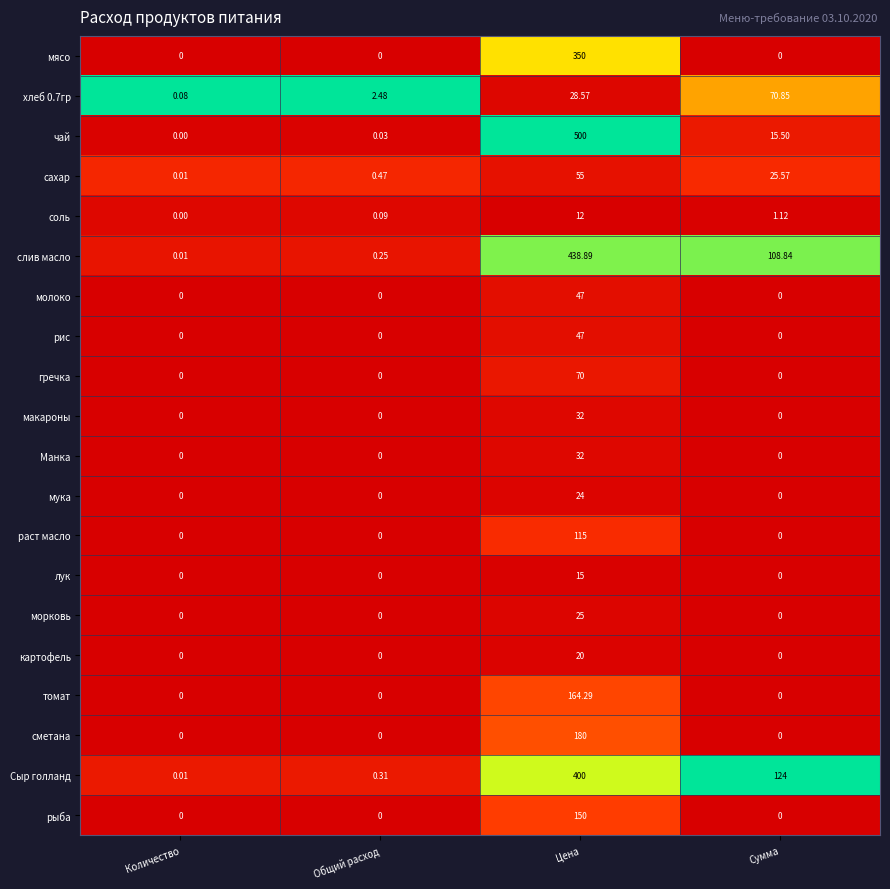

At which label is хлеб 0.7гр closest to 35?

Цена